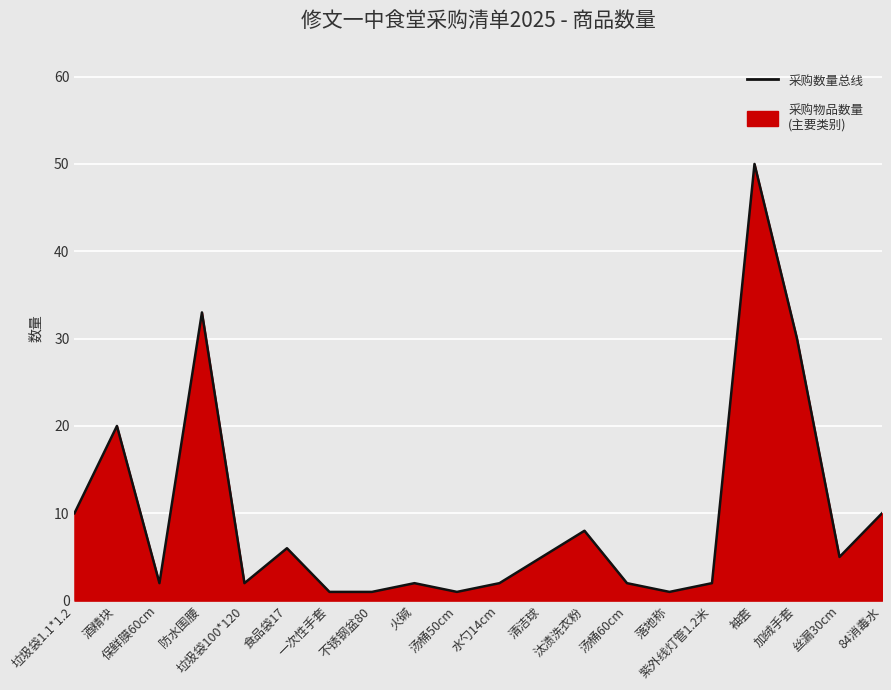

Where is the data nearest to the value 25?

酒精块